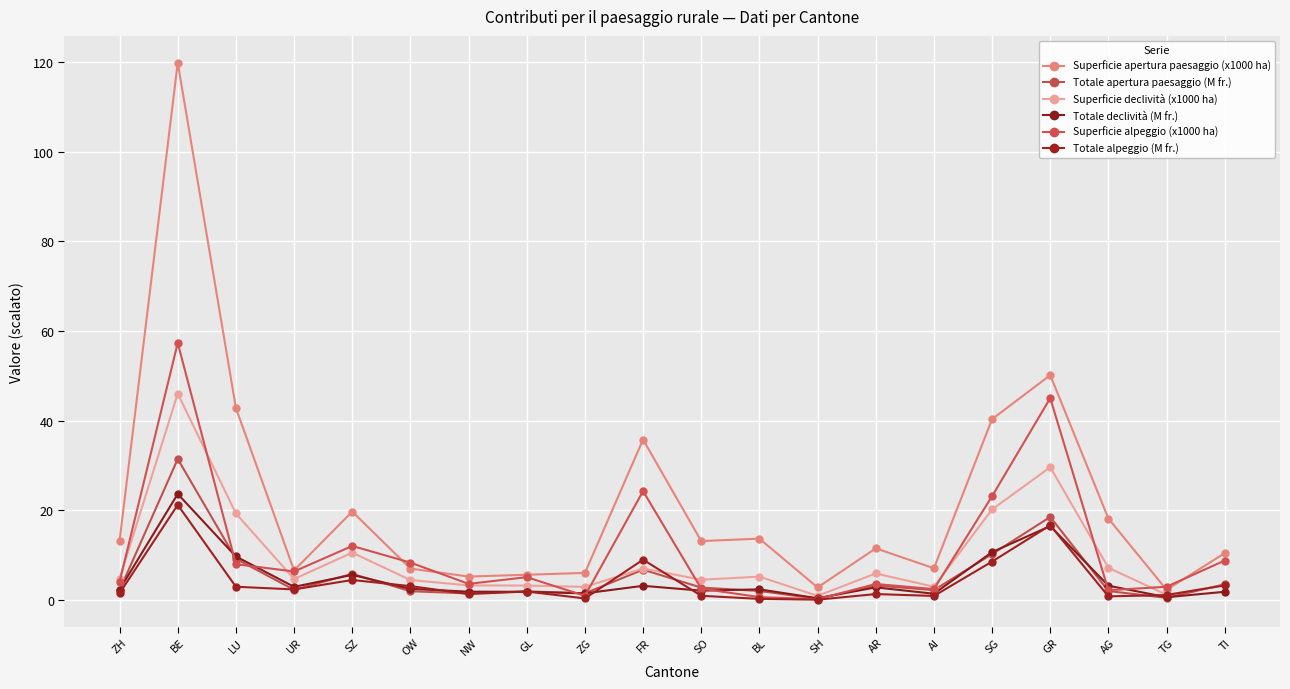

What is the value of the Superficie declività (x1000 ha) point at the 18th from the left?

7.2